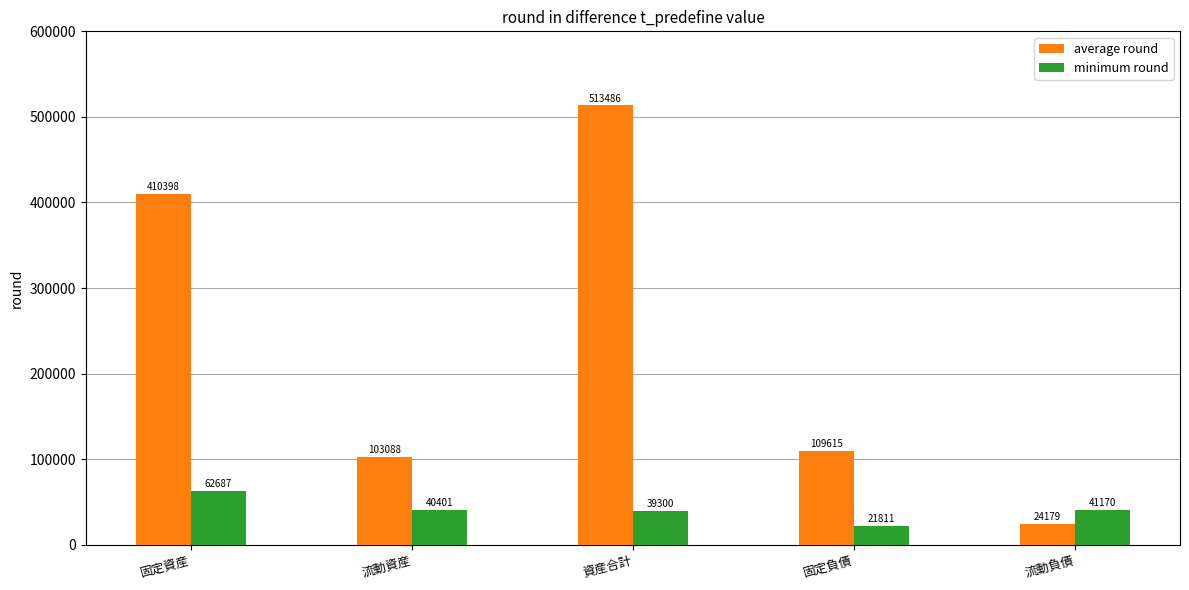

Reading left to right, list all the values displayed in this chart.

average round: 固定資産=410398	流動資産=103088	資産合計=513486	固定負債=109615	流動負債=24179
minimum round: 固定資産=62687	流動資産=40401	資産合計=39300	固定負債=21811	流動負債=41170